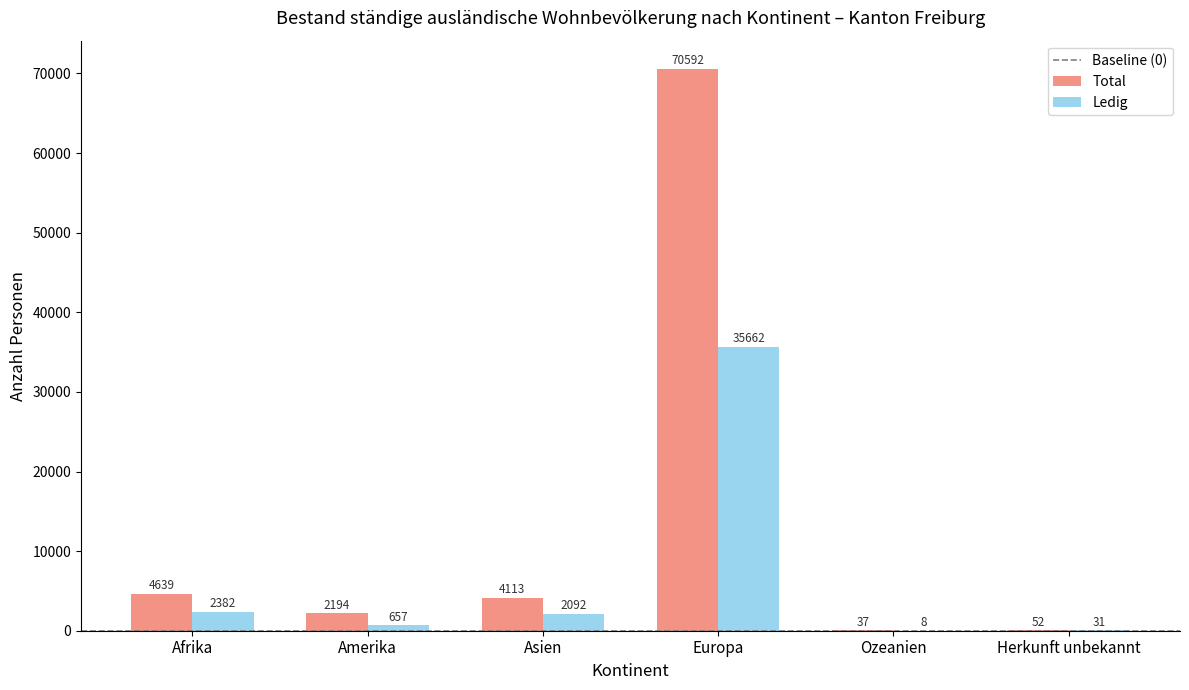

Which category has the highest value across all series?

Europa